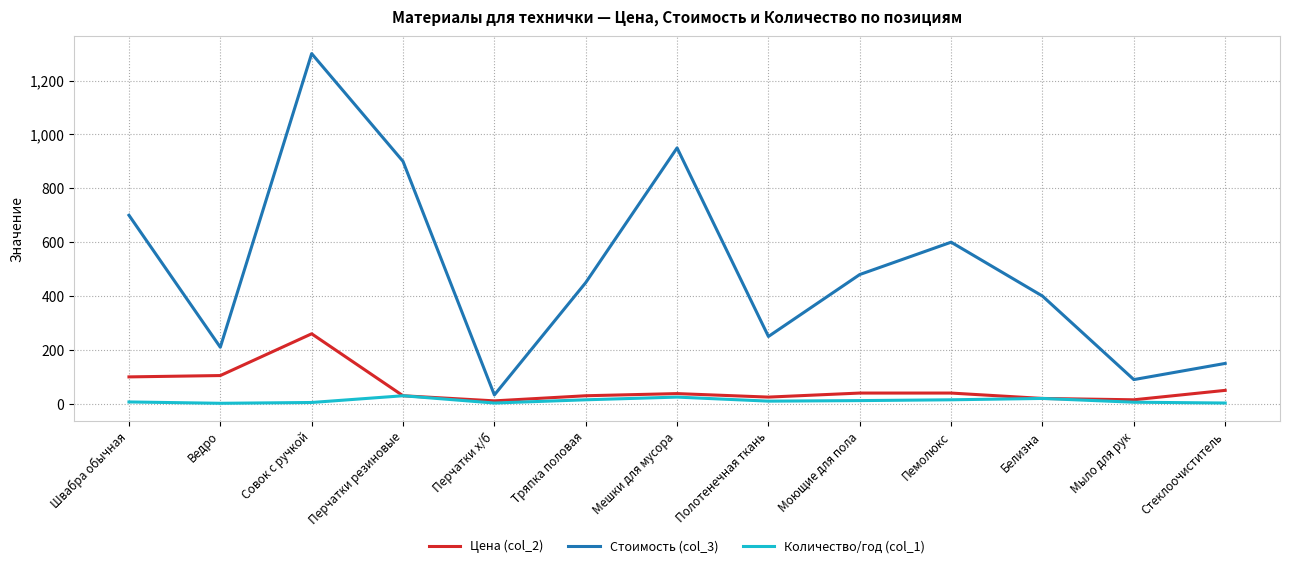

Is this an area chart (filled region under the line)?

No